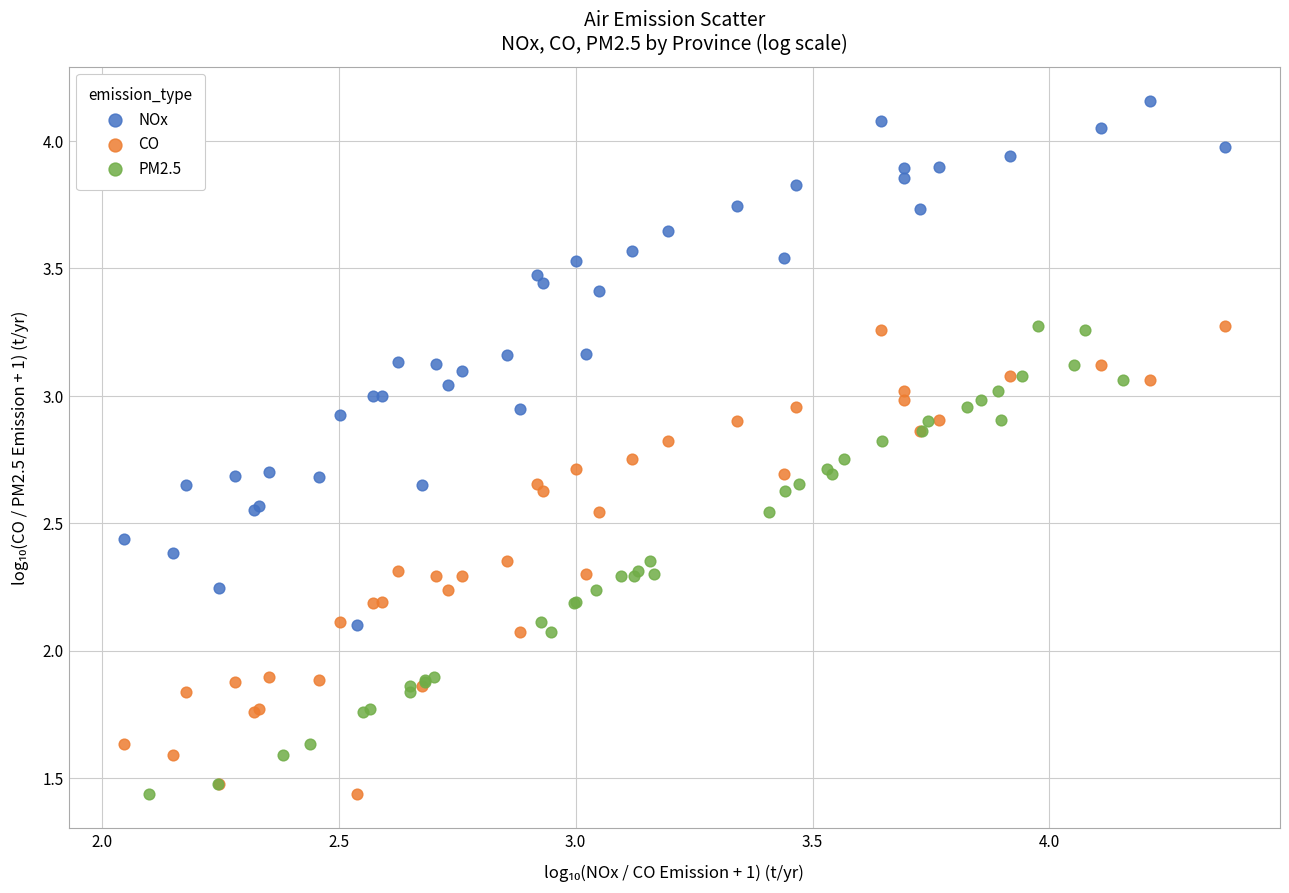

What are all the series names shown in the legend?

NOx, CO, PM2.5